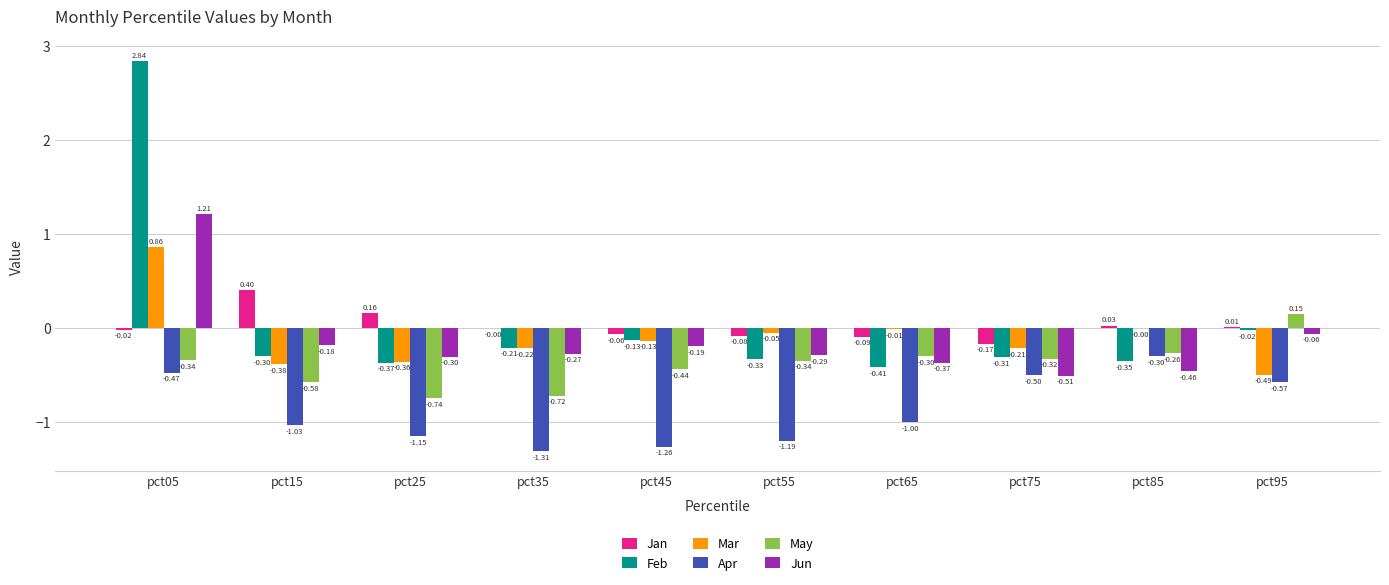

What is the maximum value for Jan?

0.4